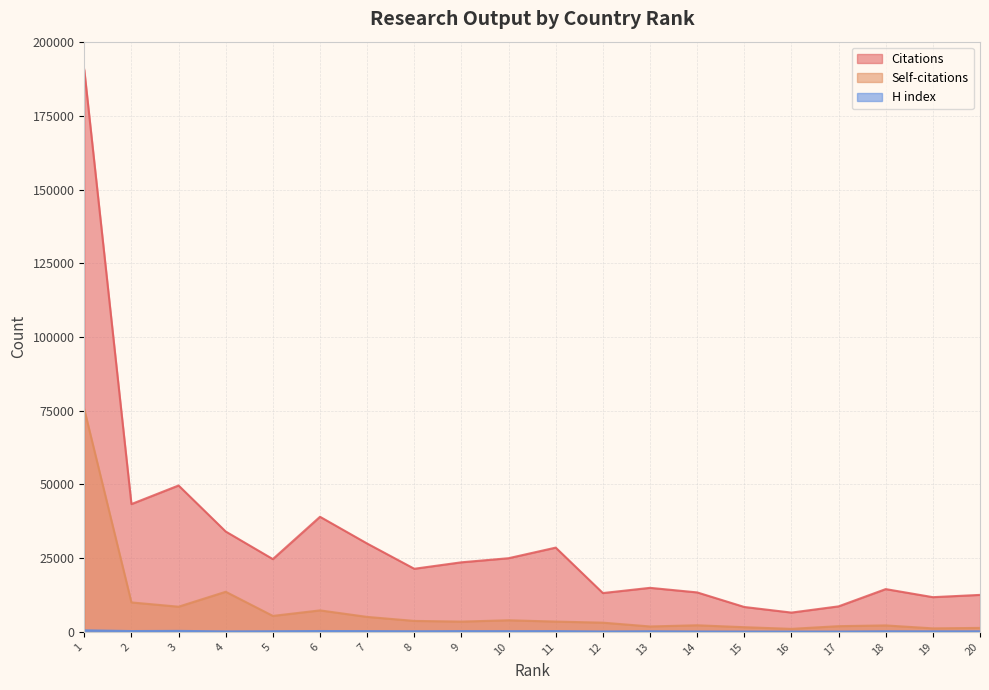

True or false: H index and Self-citations intersect in this chart.

False